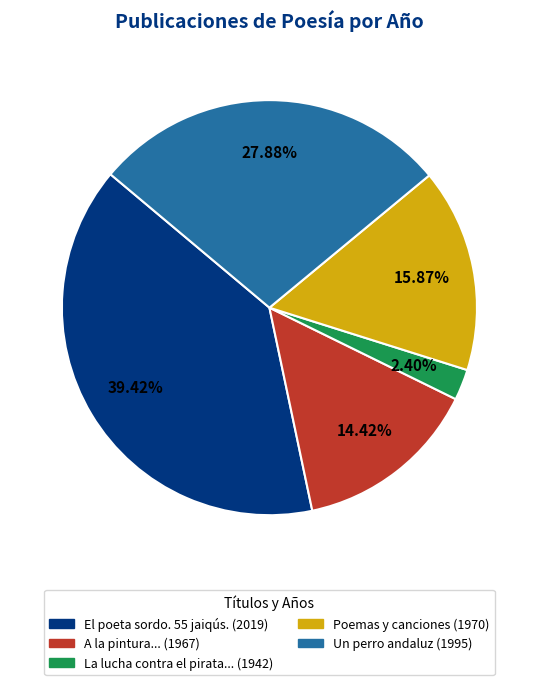

Is there a majority slice in this chart?

No